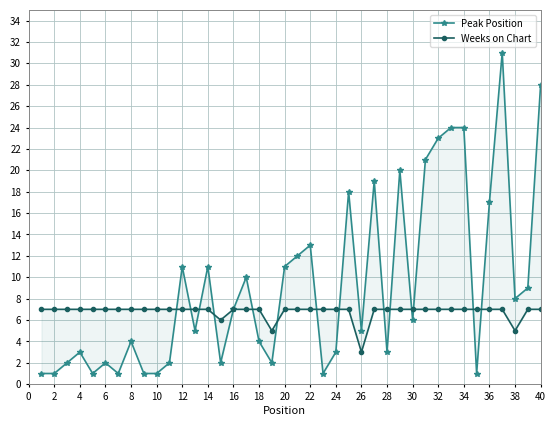

What is the difference between the maximum and minimum values in the Weeks on Chart series?

4